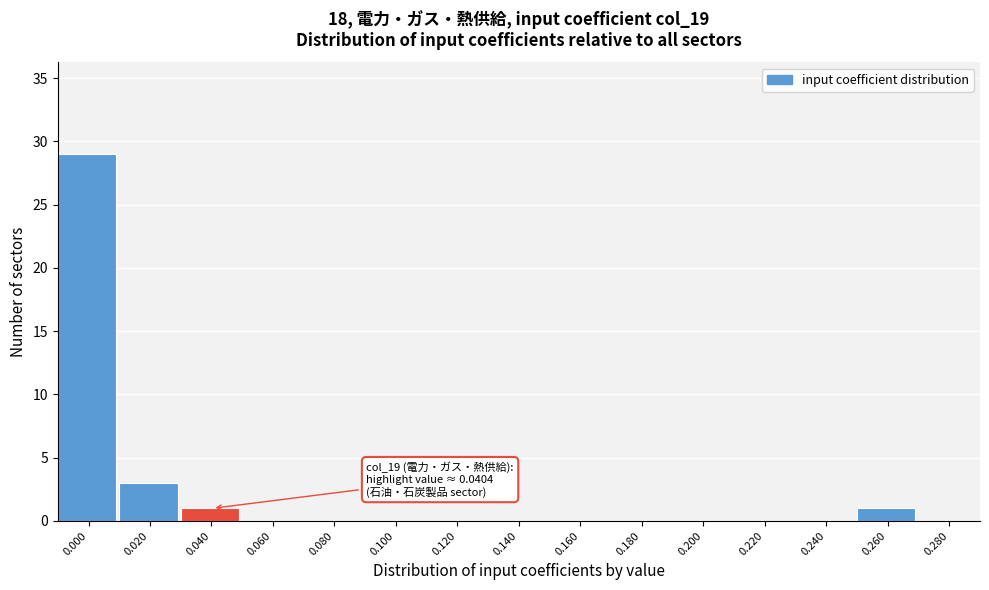

Reading left to right, extract all data points from this chart.

0.000=29	0.020=3	0.040=1	0.060=0	0.080=0	0.100=0	0.120=0	0.140=0	0.160=0	0.180=0	0.200=0	0.220=0	0.240=0	0.260=1	0.280=0